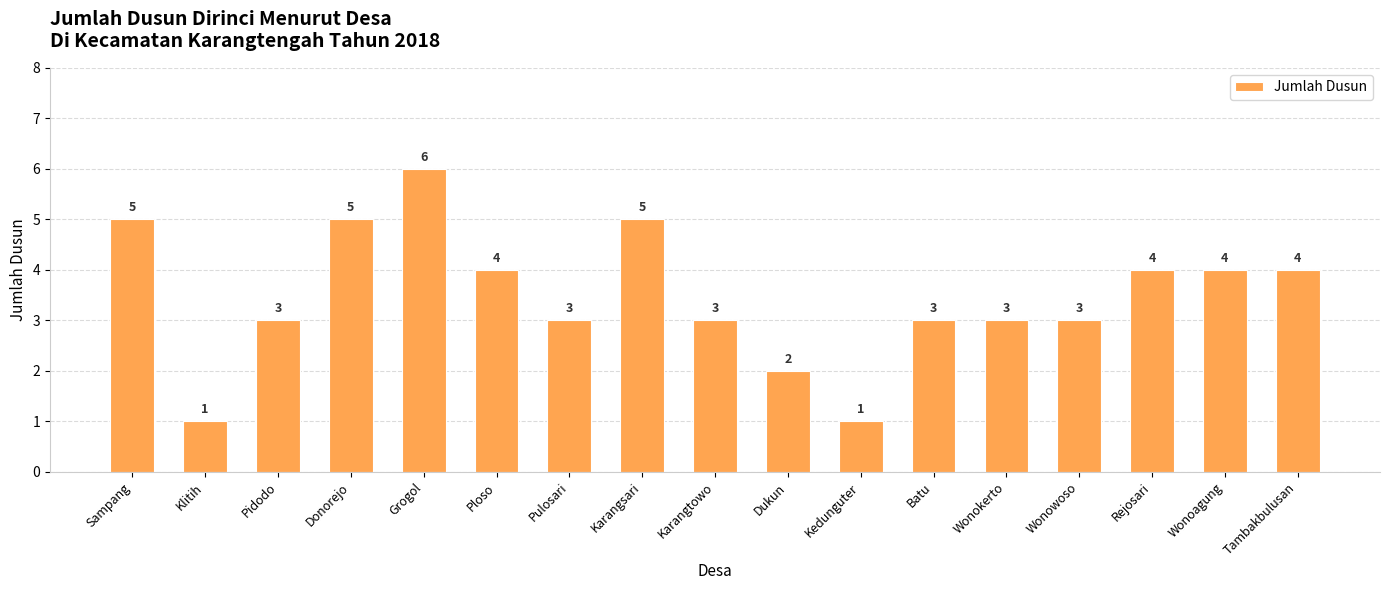

Which category has the highest value across all series?

Grogol